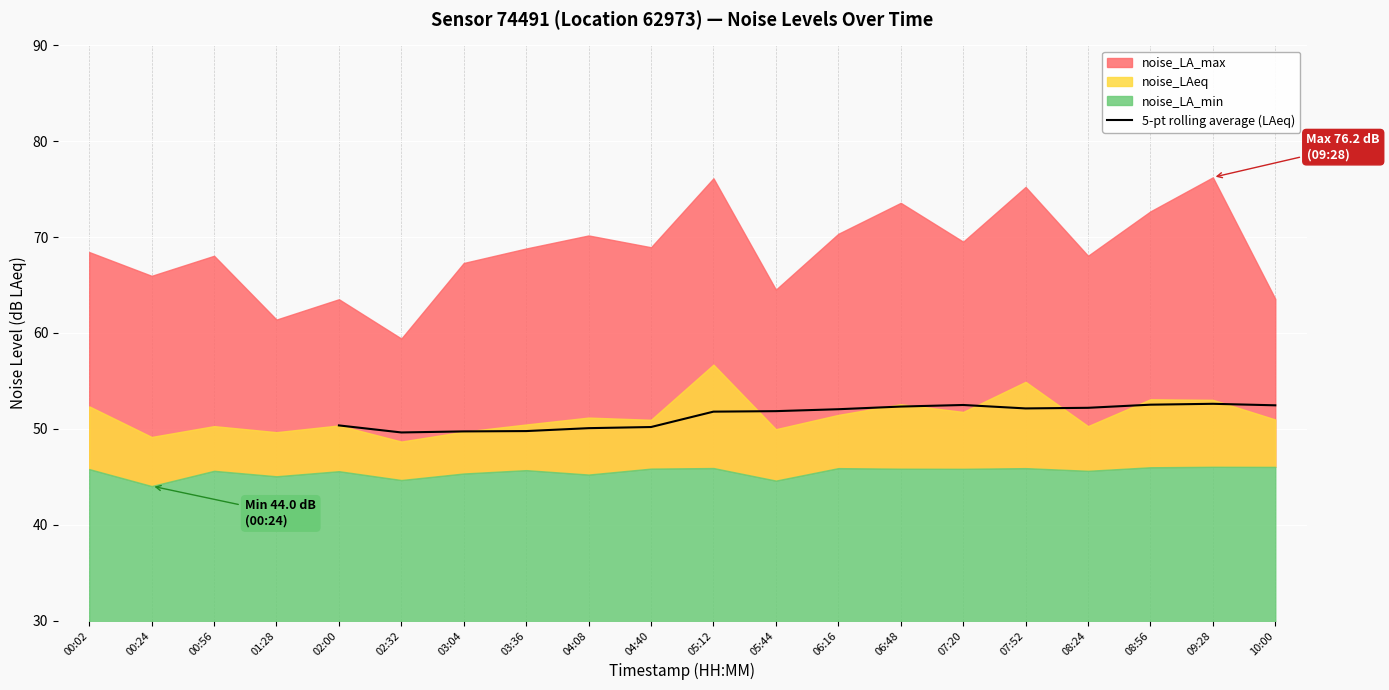

What is the difference between the second highest and second lowest values?

2.8